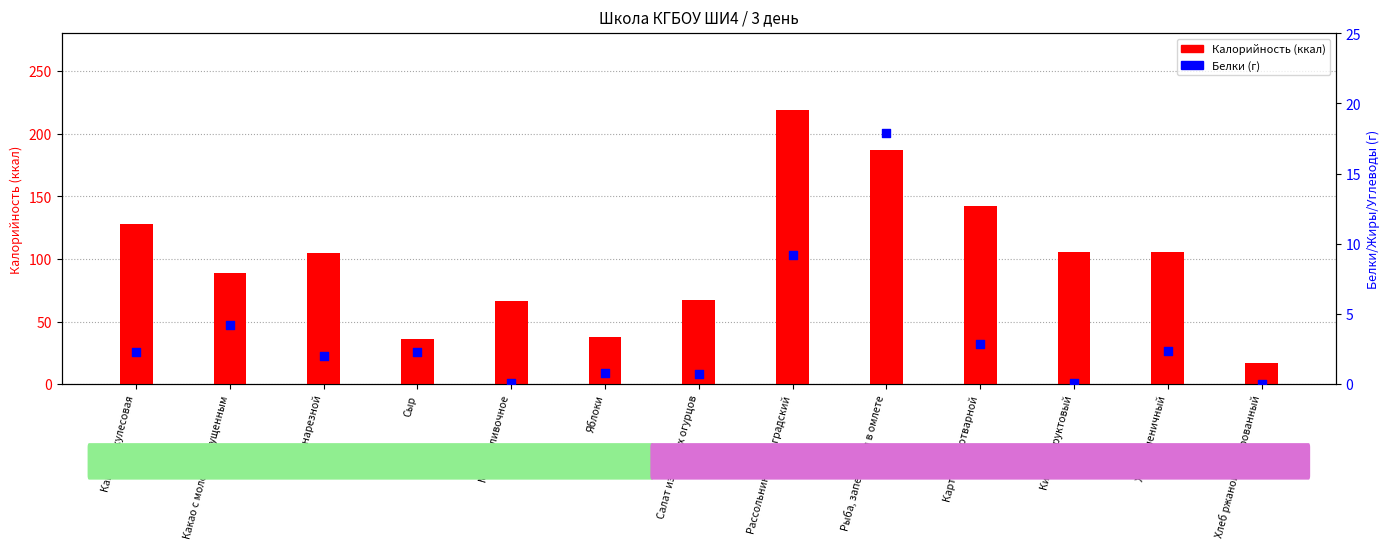

Which series has the largest total across all categories?

Калорийность